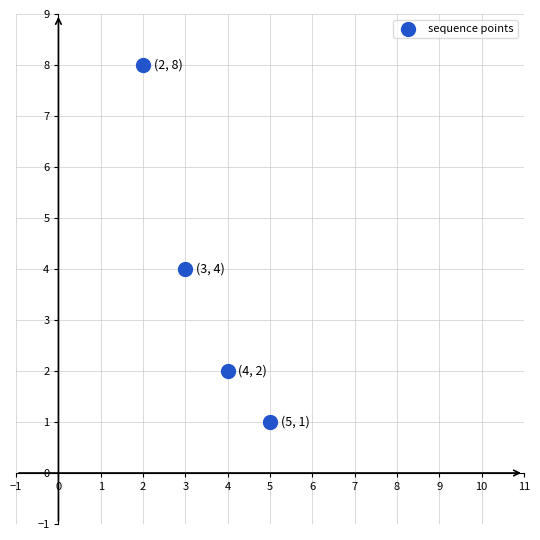

What is the average Y value?

4